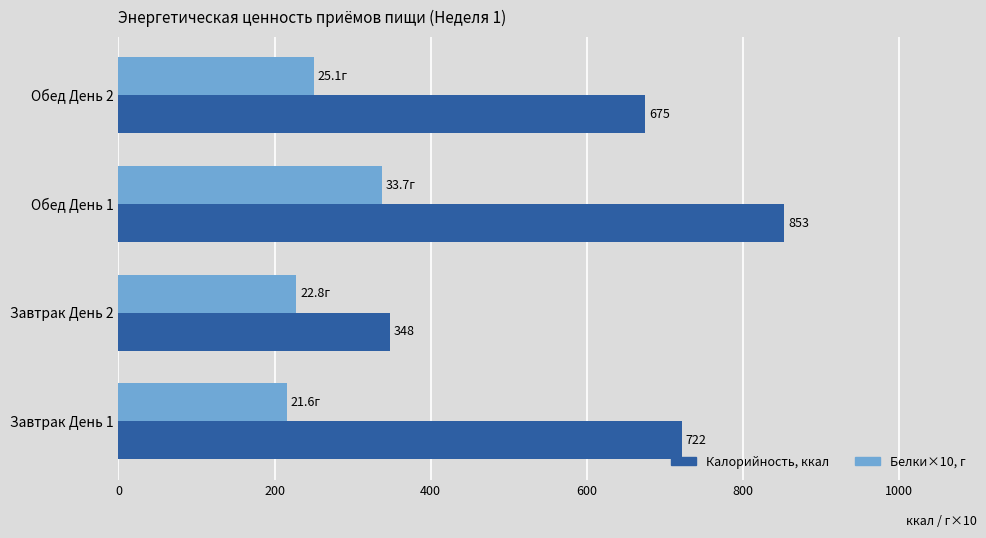

Which label corresponds to the largest value in the chart?

Обед День 1